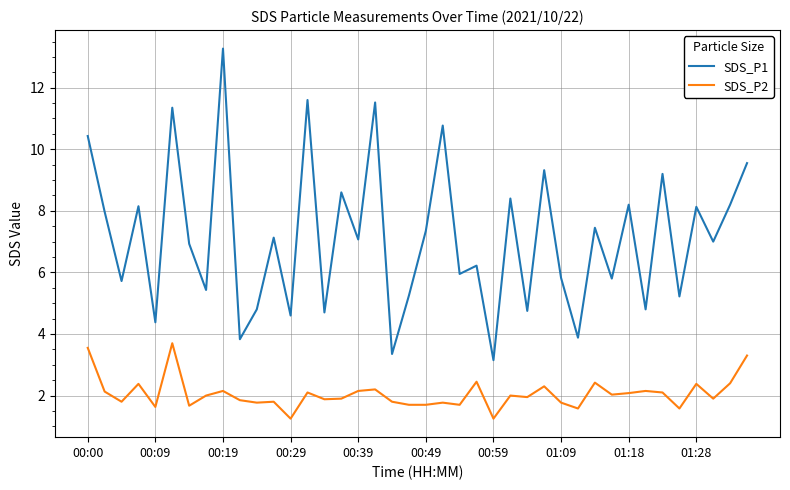

At how many categories does at least one series exceed 5?

30